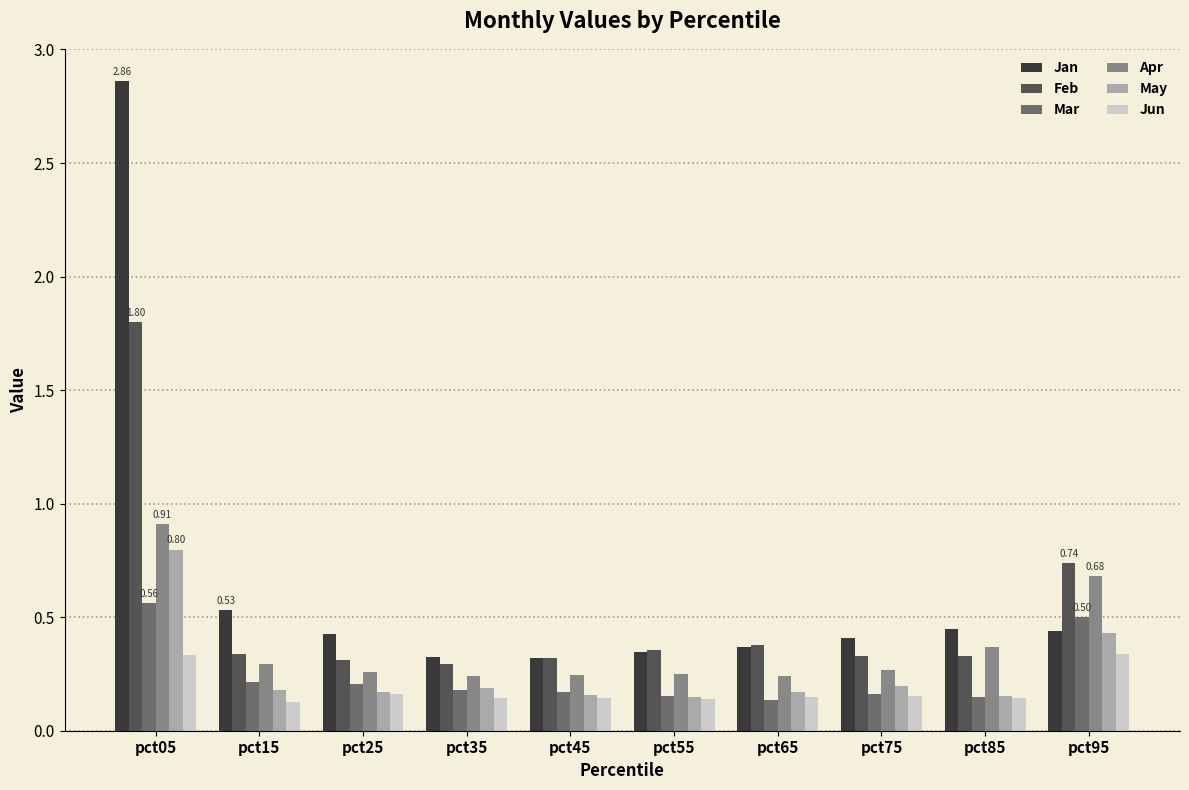

Which series has the largest range (max minus min)?

Jan